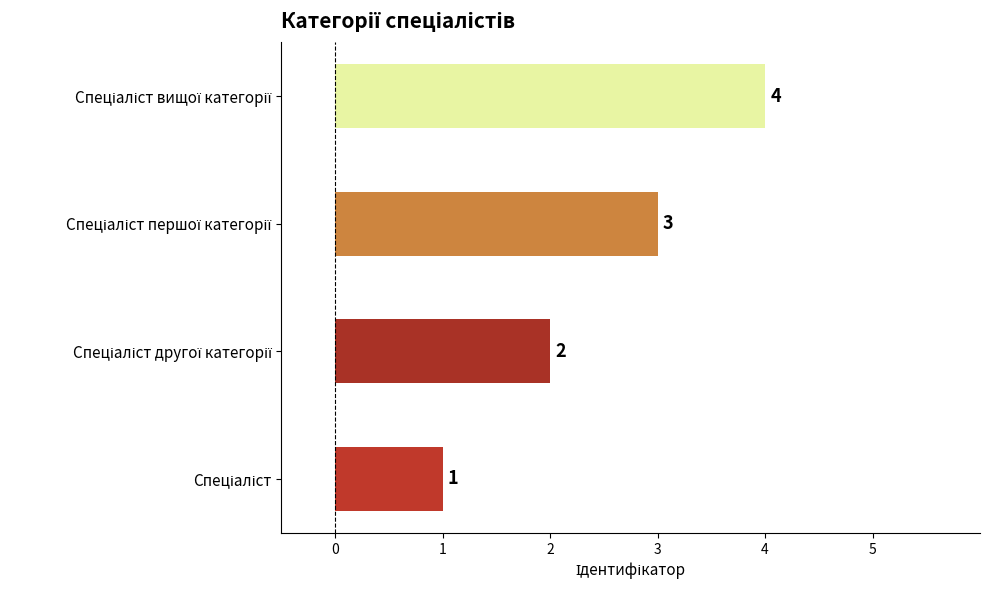

Count the values in the range 2 to 4.

3